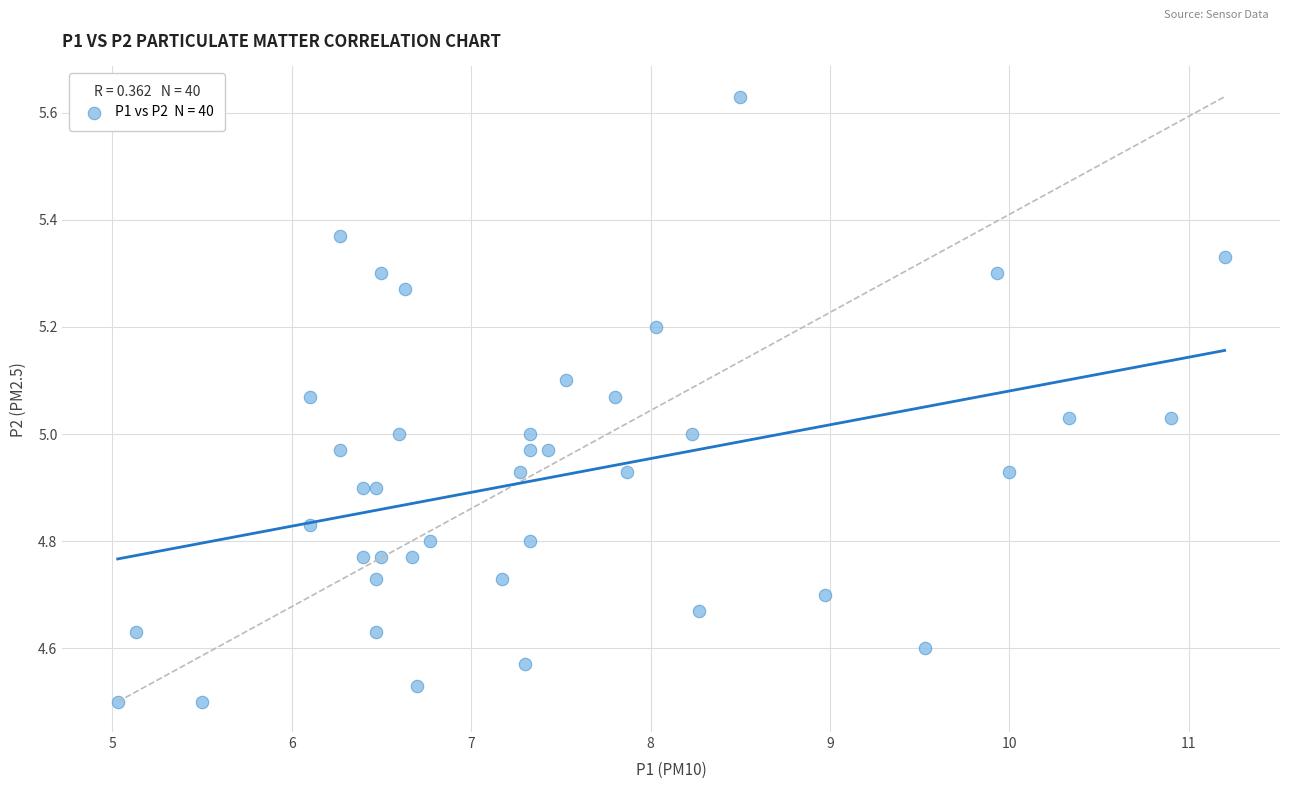

Count the number of points in this scatter plot.

40